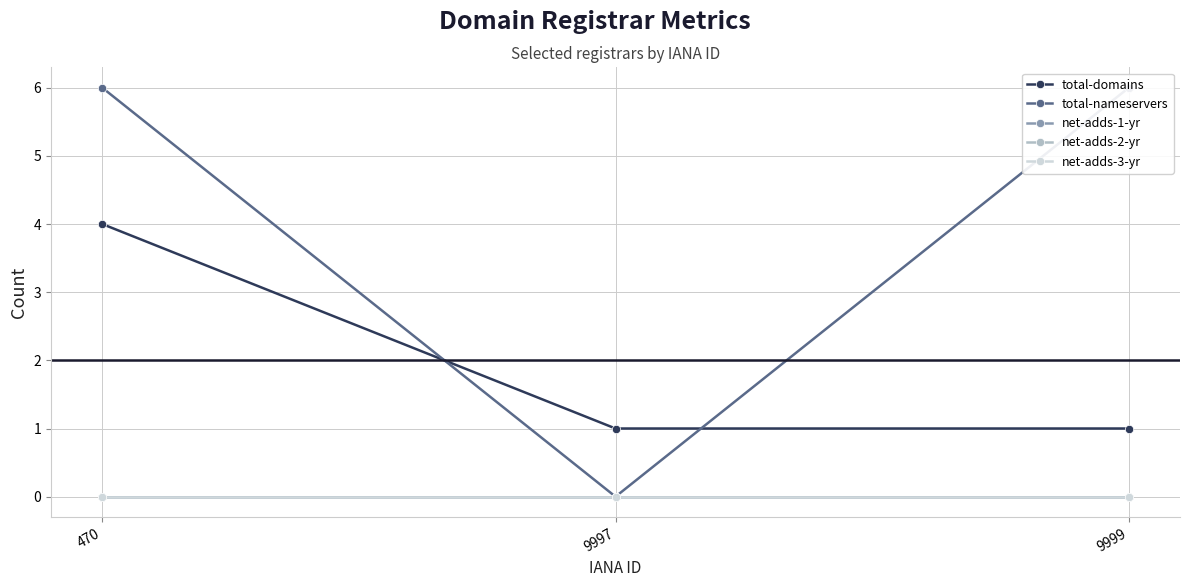

At how many categories does at least one series exceed 0?

3